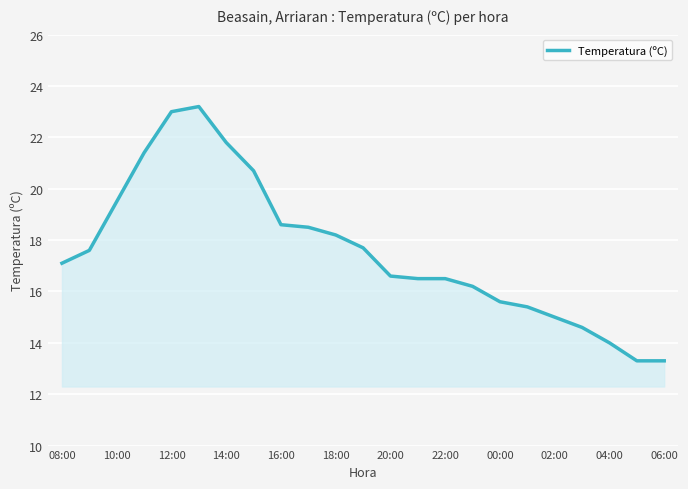

Reading left to right, extract all data points from this chart.

17.1	17.6	19.5	21.4	23.0	23.2	21.8	20.7	18.6	18.5	18.2	17.7	16.6	16.5	16.5	16.2	15.6	15.4	15.0	14.6	14.0	13.3	13.3